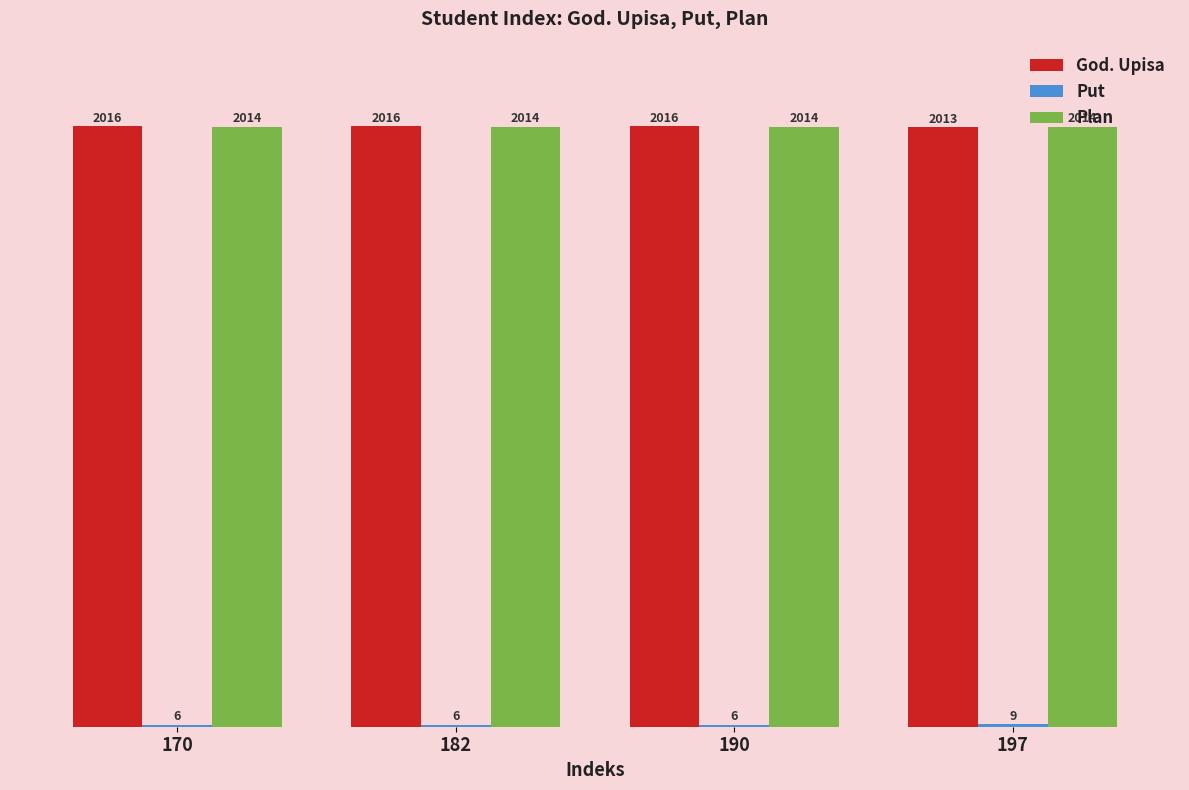

The value of God. Upisa at 197 is 1340. True or false?

False